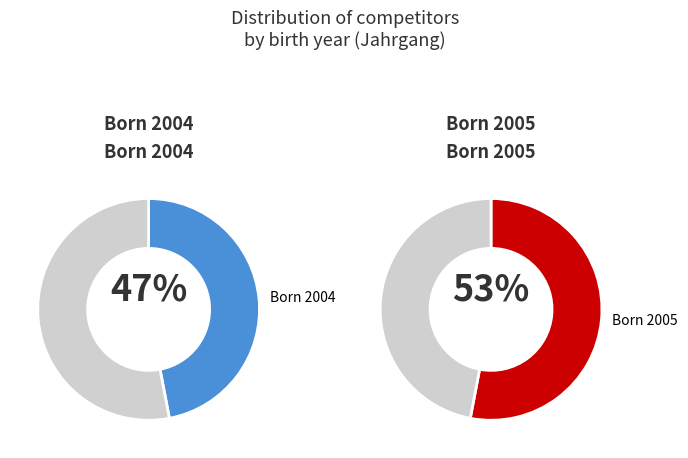

How many slices are in this pie chart?

2